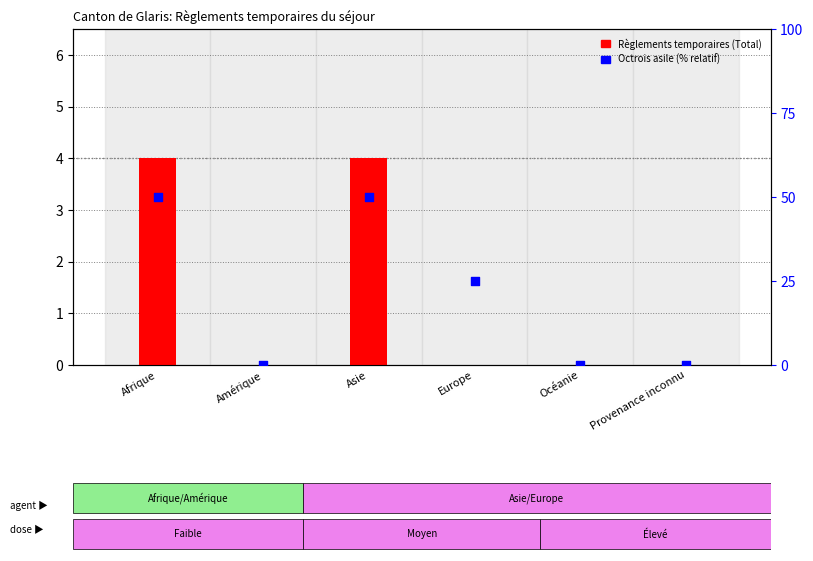

Which series contains the lowest Y value?

Règlements temporaires (Total)